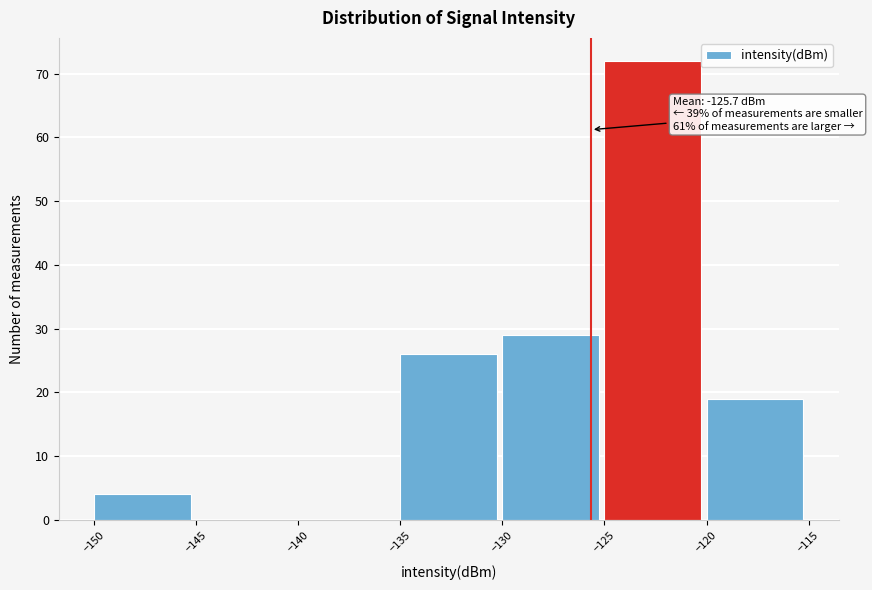

Over which range of the x-axis is the bar tallest?

-125 to -120